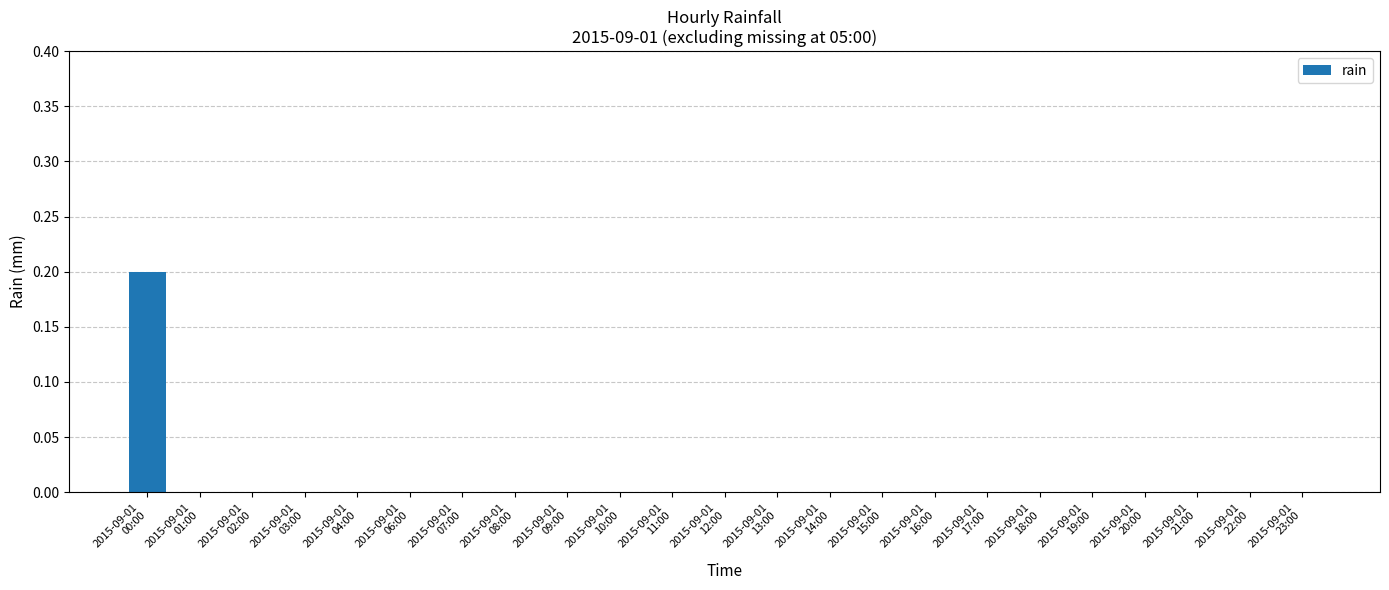

How many values are between 0 and 1?

23